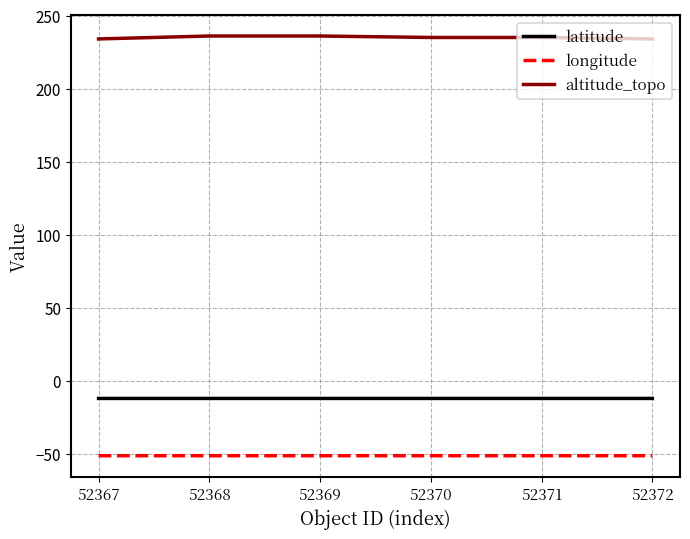

The altitude_topo series shows 234.0 at 52367. True or false?

True